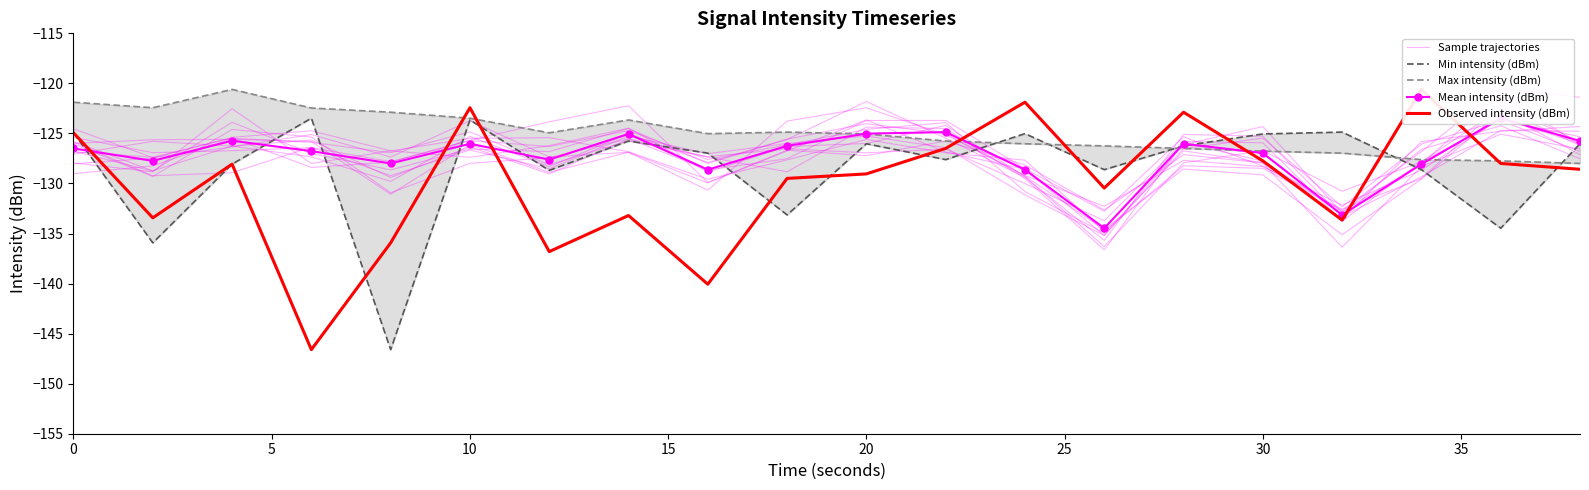

How many series are shown in this chart?

5